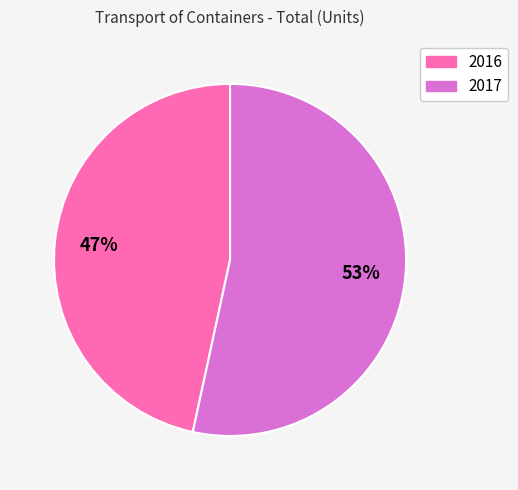

How many segments does this pie chart have?

2